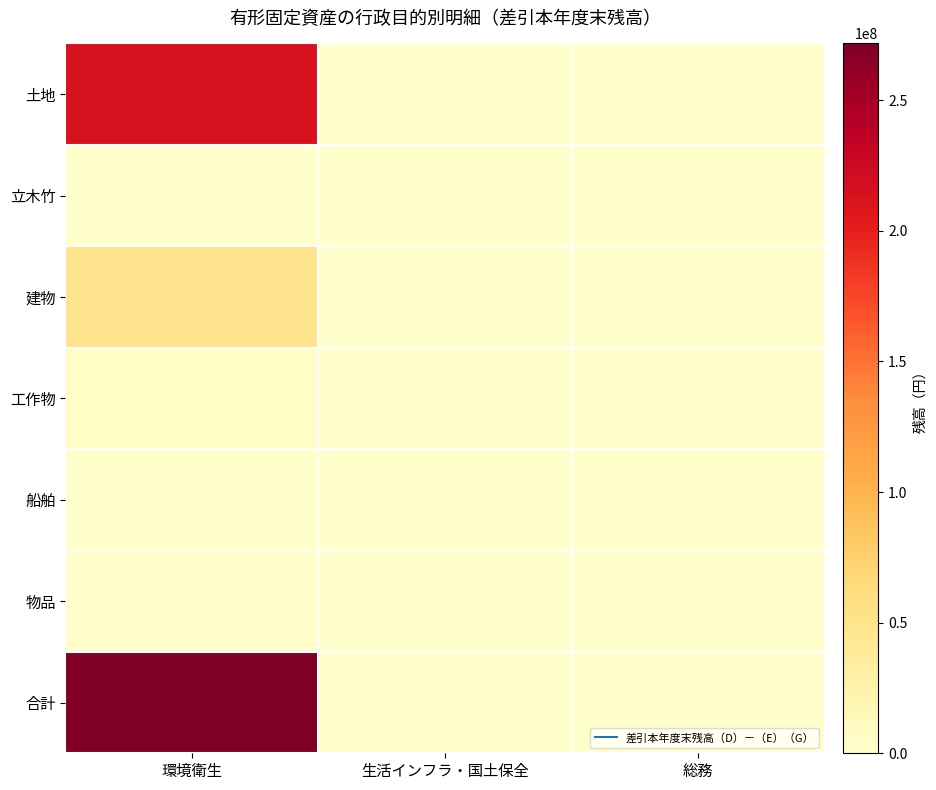

How many distinct data groups are displayed?

7